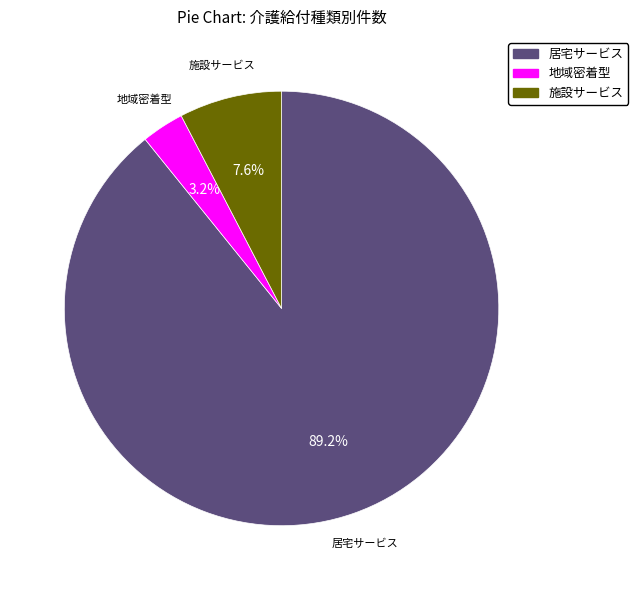

How many segments does this pie chart have?

3